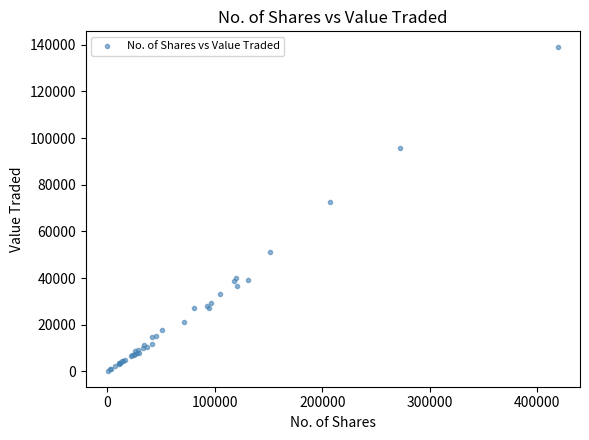

What Y value in the scatter plot is closest to 69574?

72750